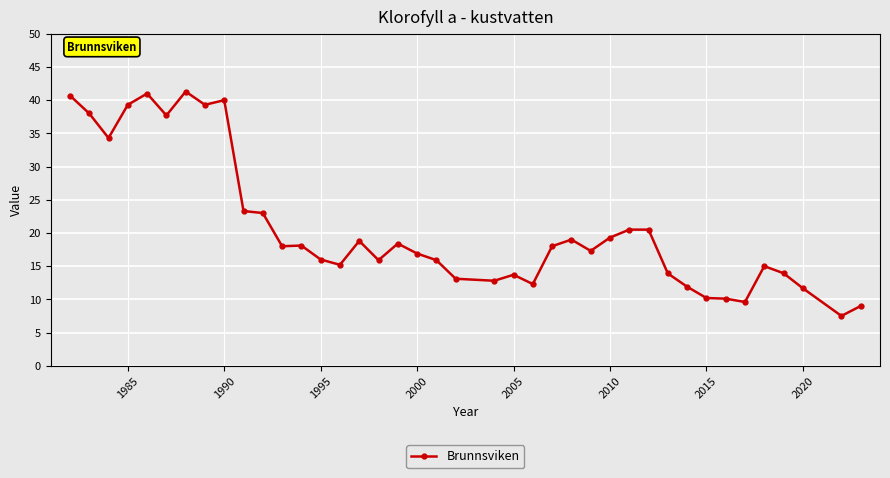

What is the maximum value shown in the chart?

41.3